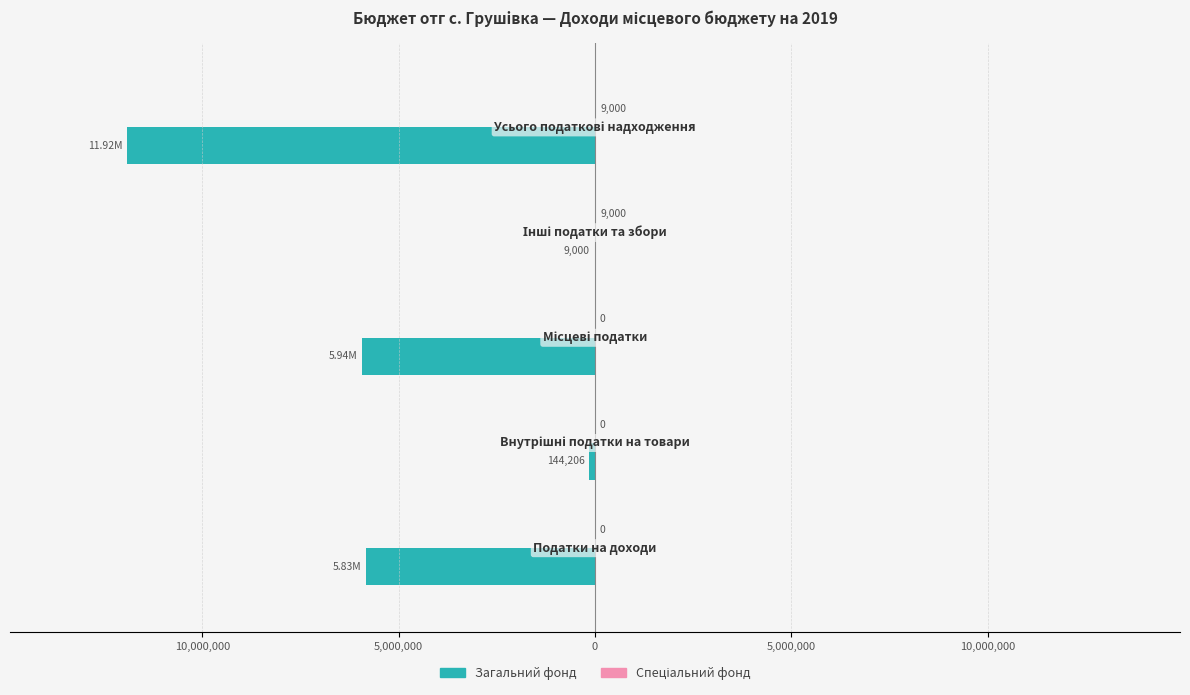

What is the minimum value shown in the chart?

-11917368